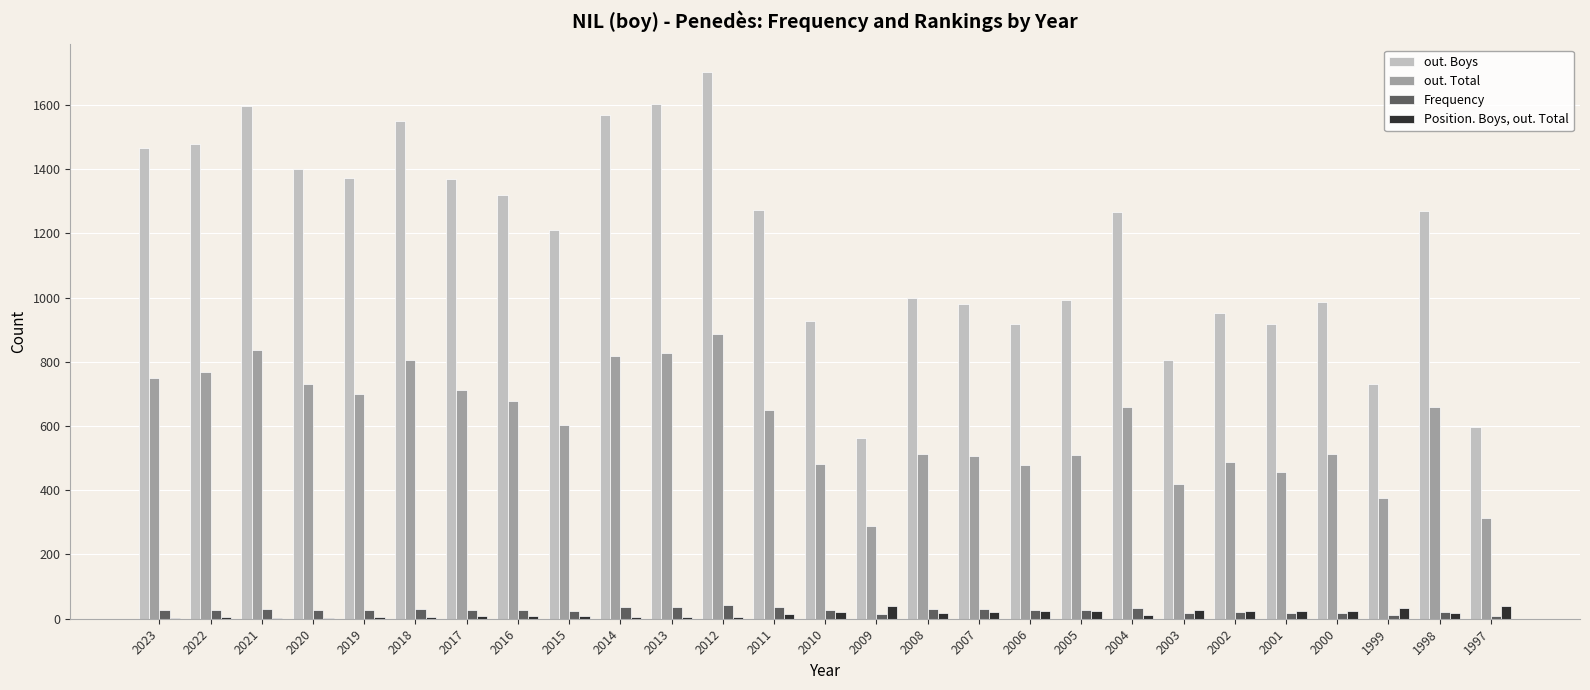

Which series has the widest spread of values?

out. Boys